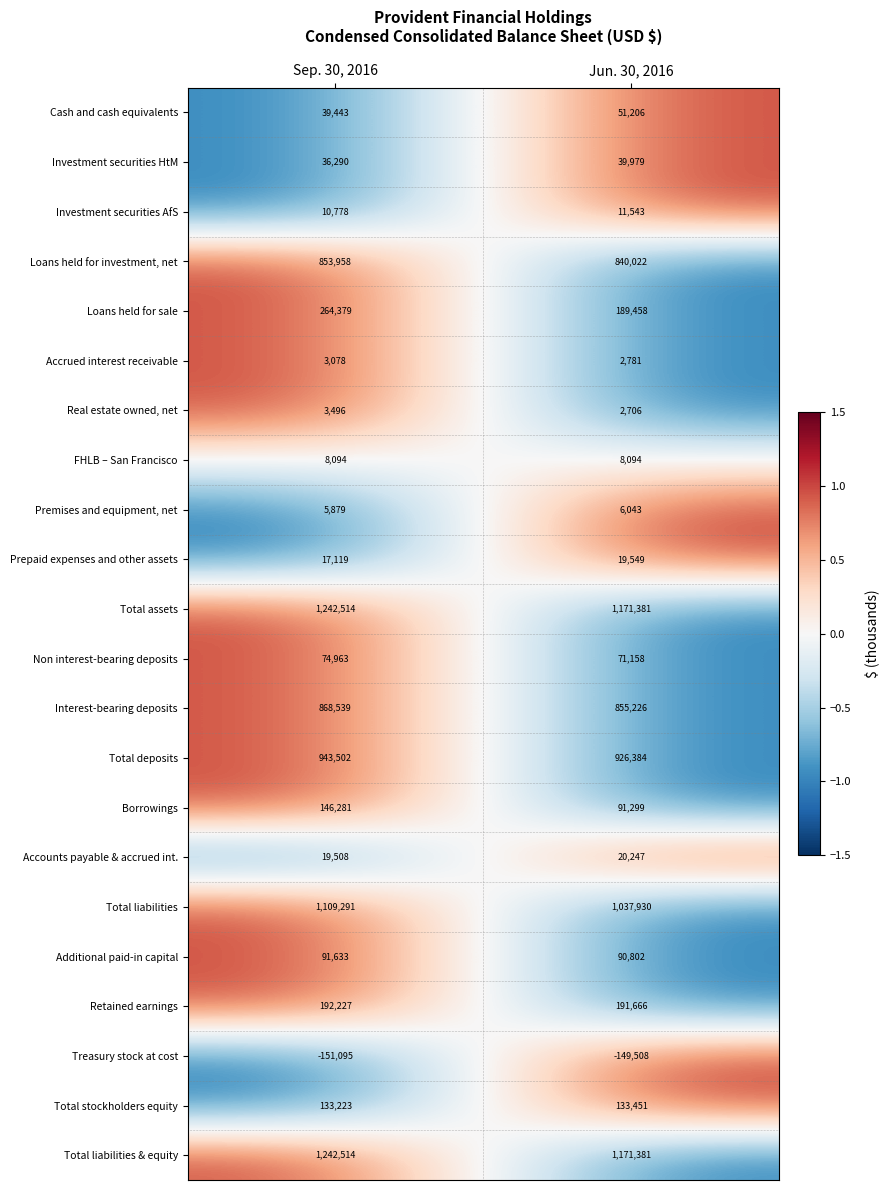

What is the maximum value shown in the chart?

1242514